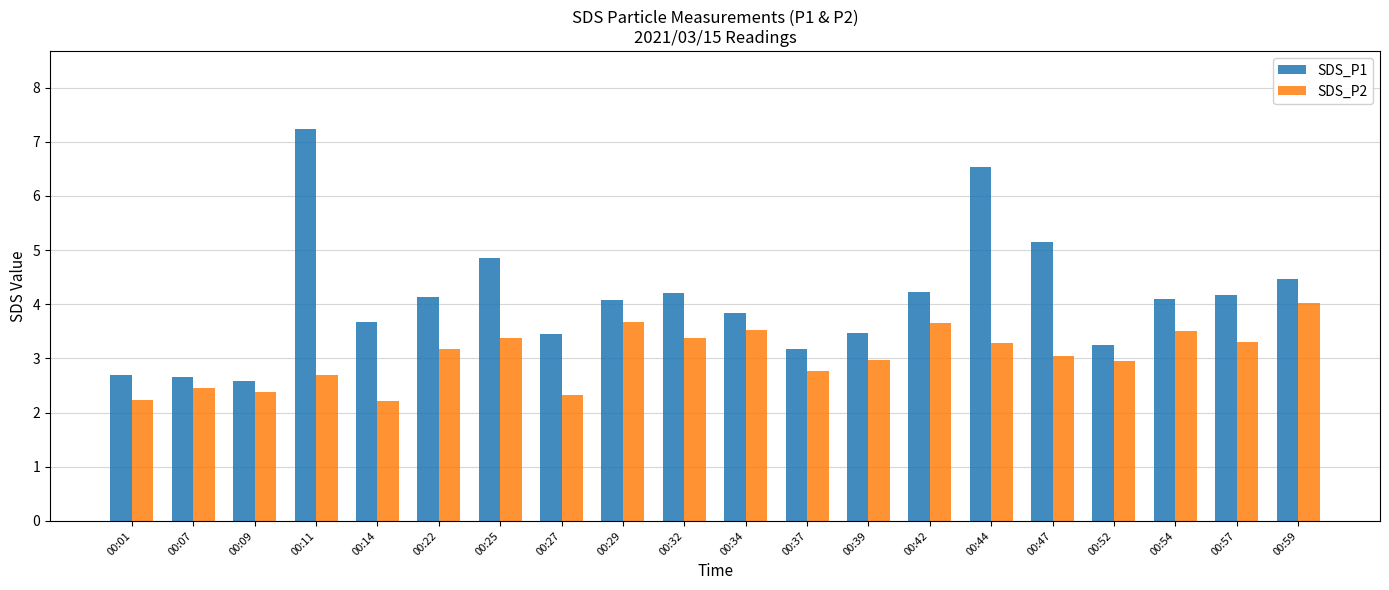

Is it true that SDS_P1 equals 6.7 at 00:32?

False